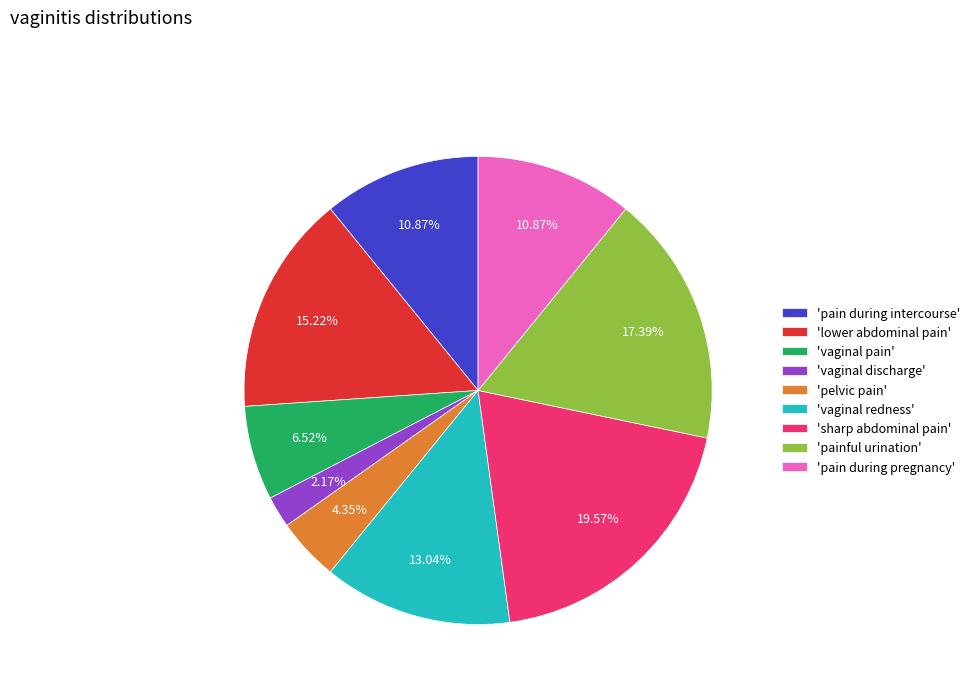

What is the largest slice in the pie chart?

'sharp abdominal pain'